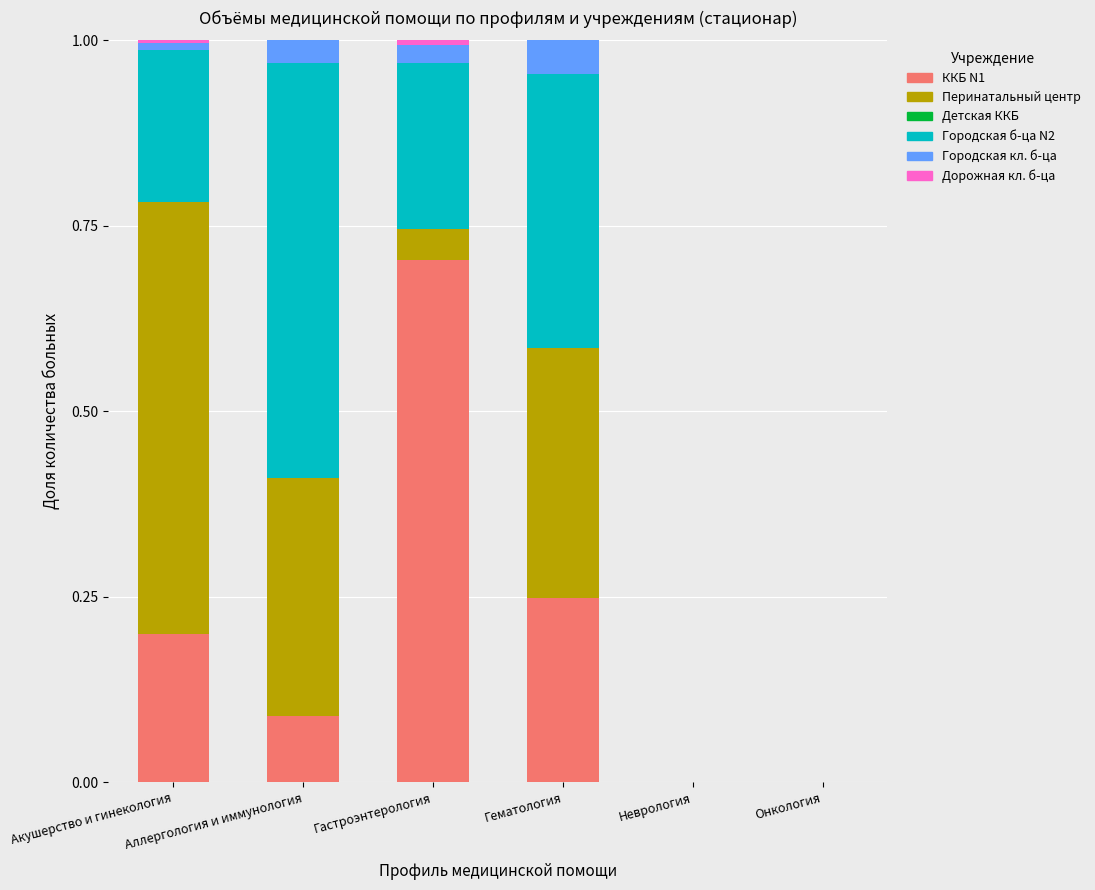

Does the chart contain stacked bars?

Yes